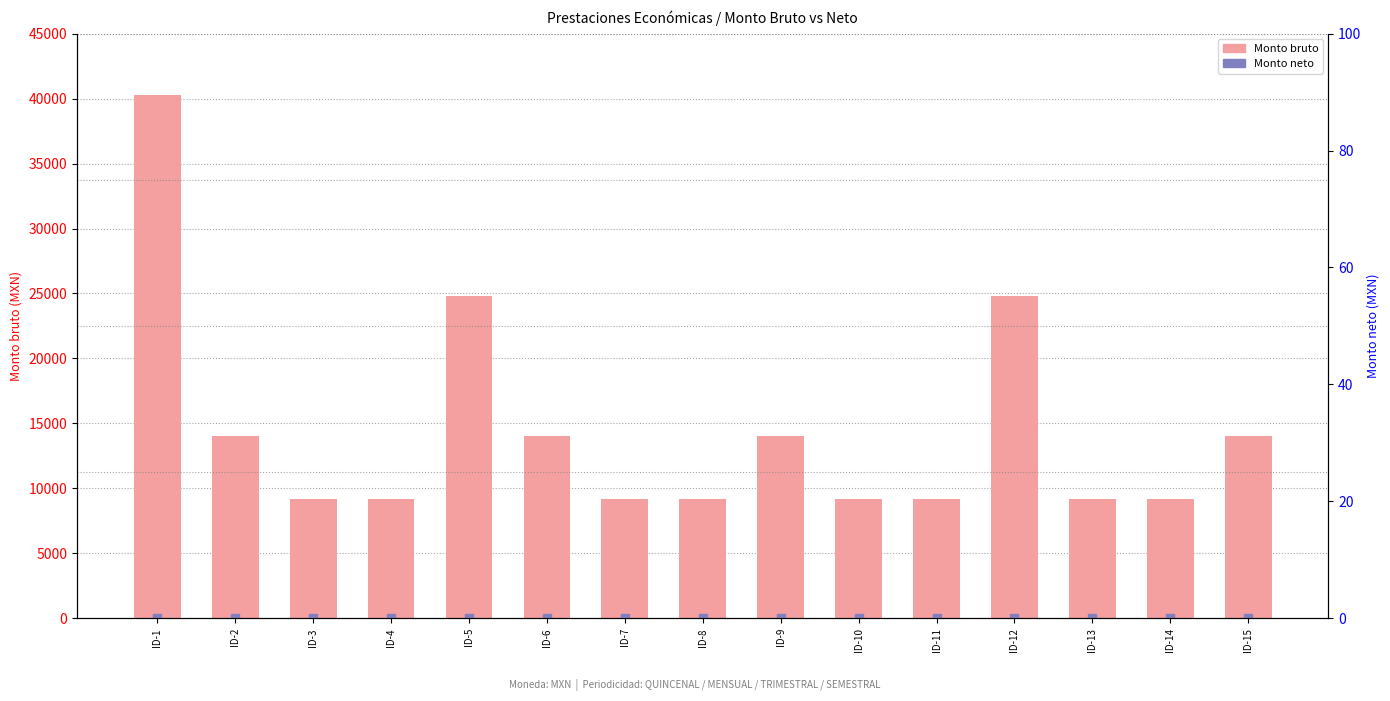

Which series has the largest total across all categories?

Monto bruto